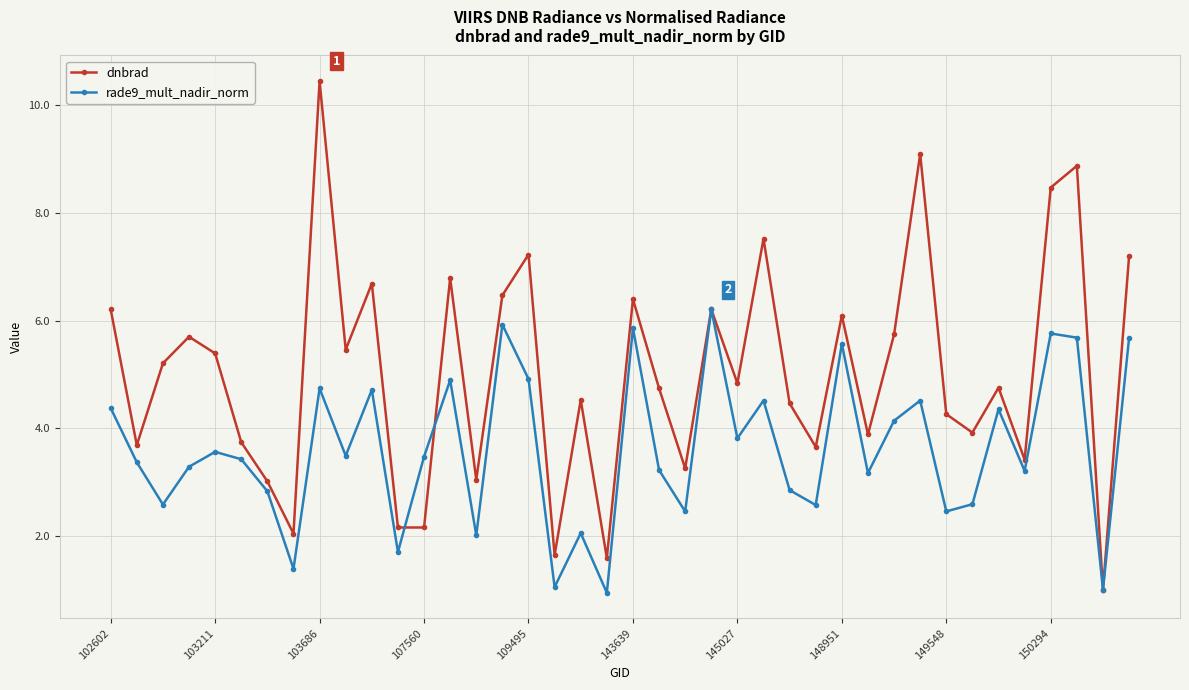

What is the maximum value shown in the chart?

10.4